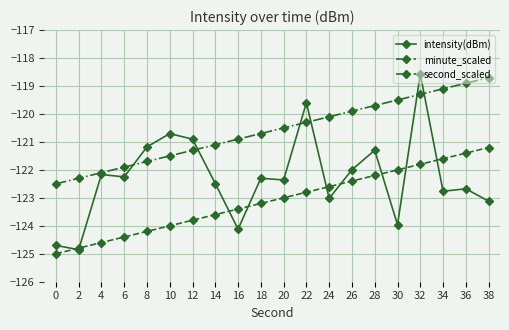

Read the second_scaled value at 10.

-121.5